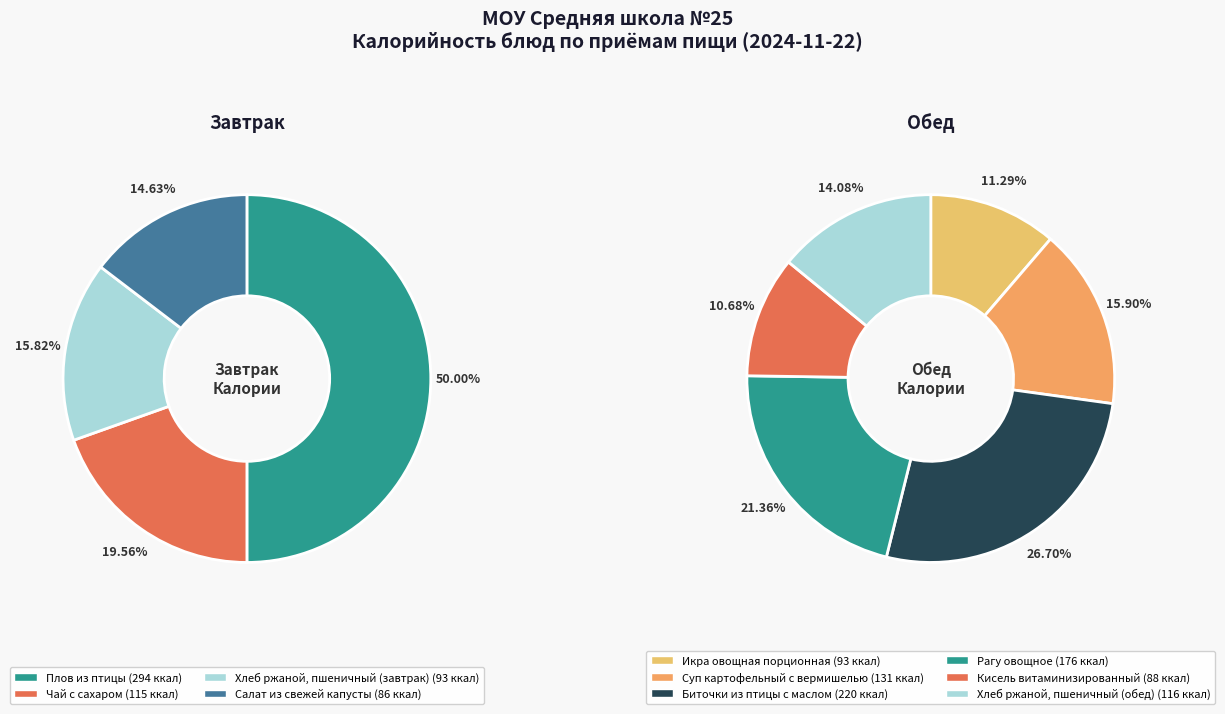

Count the number of slices in the pie.

4